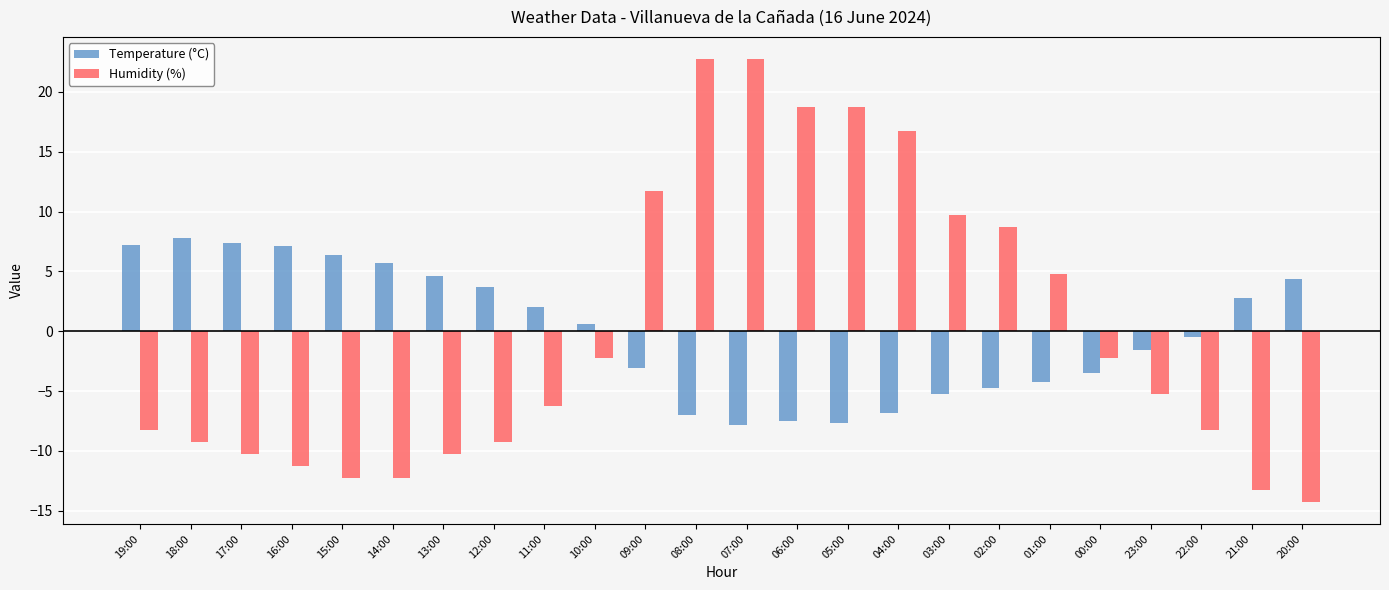

How many values in the Temperature (°C) series are below 0?

12